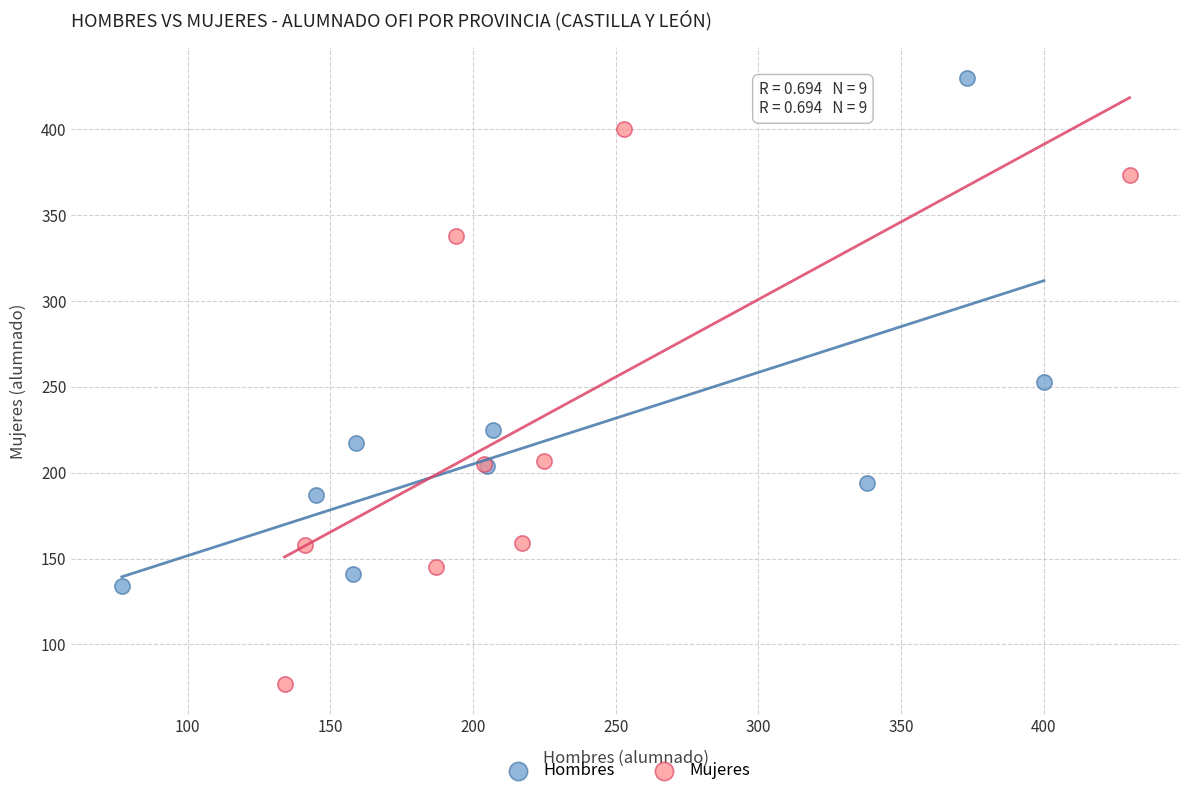

Which series reaches the minimum Y coordinate?

Mujeres